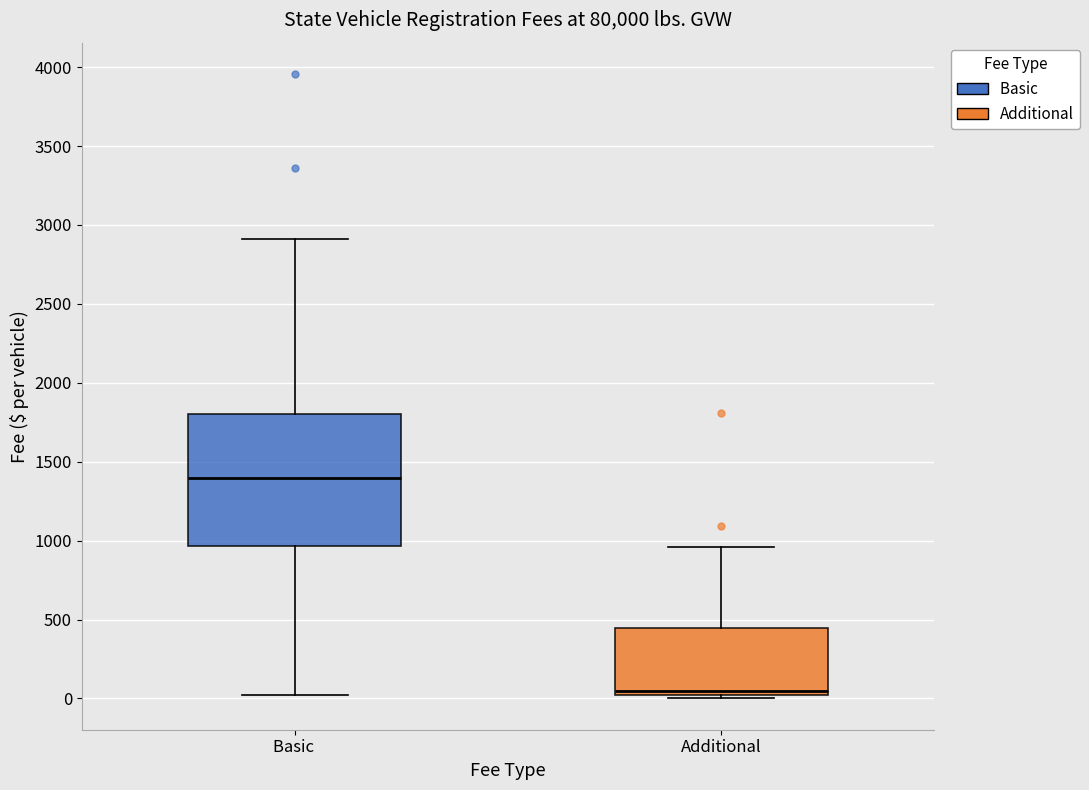

Comparing the boxes themselves (not the whiskers), which one is the tallest?

Basic